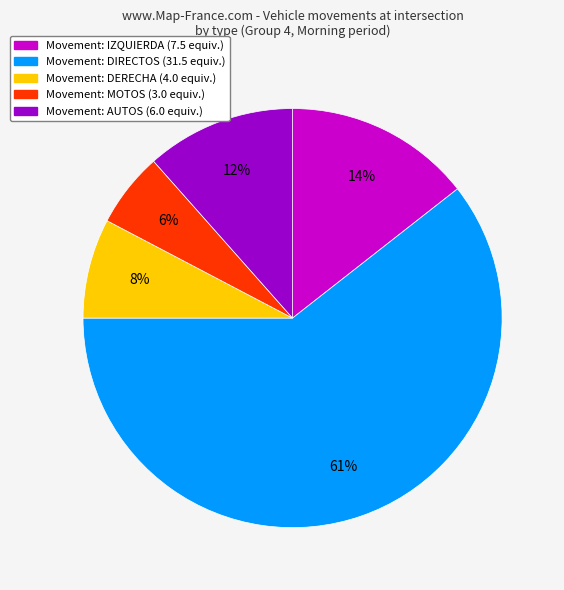

What percentage is the Movement: DERECHA (4.0 equiv.) slice, to the nearest percent?

8%